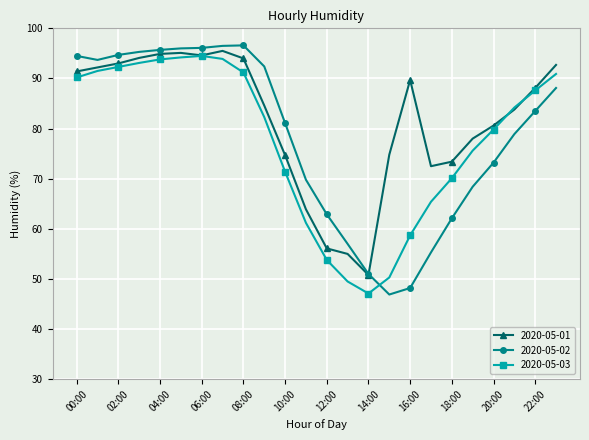

At how many categories does at least one series exceed 53?

23